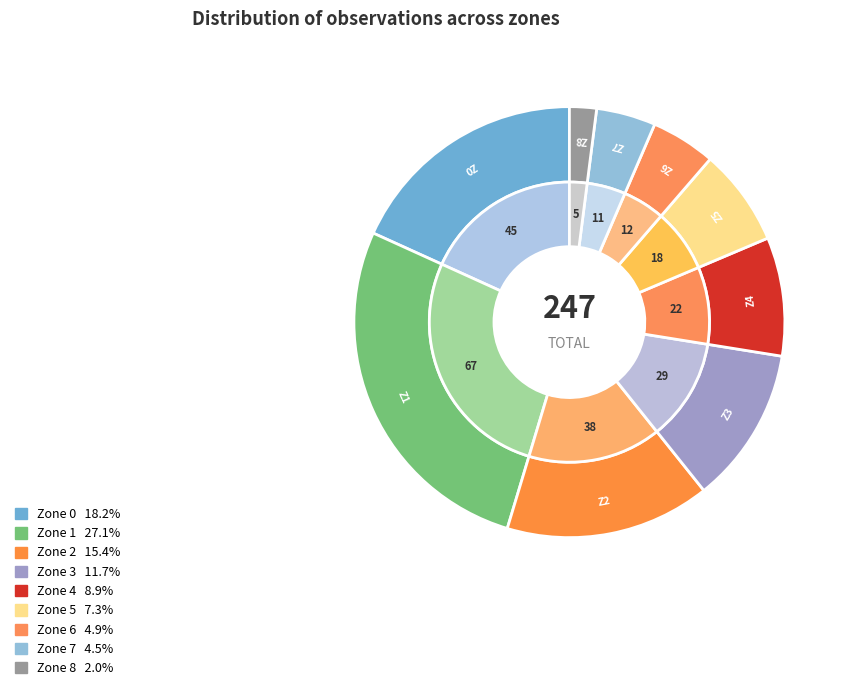

Which has a higher value, Zone 2 or Zone 8?

Zone 2